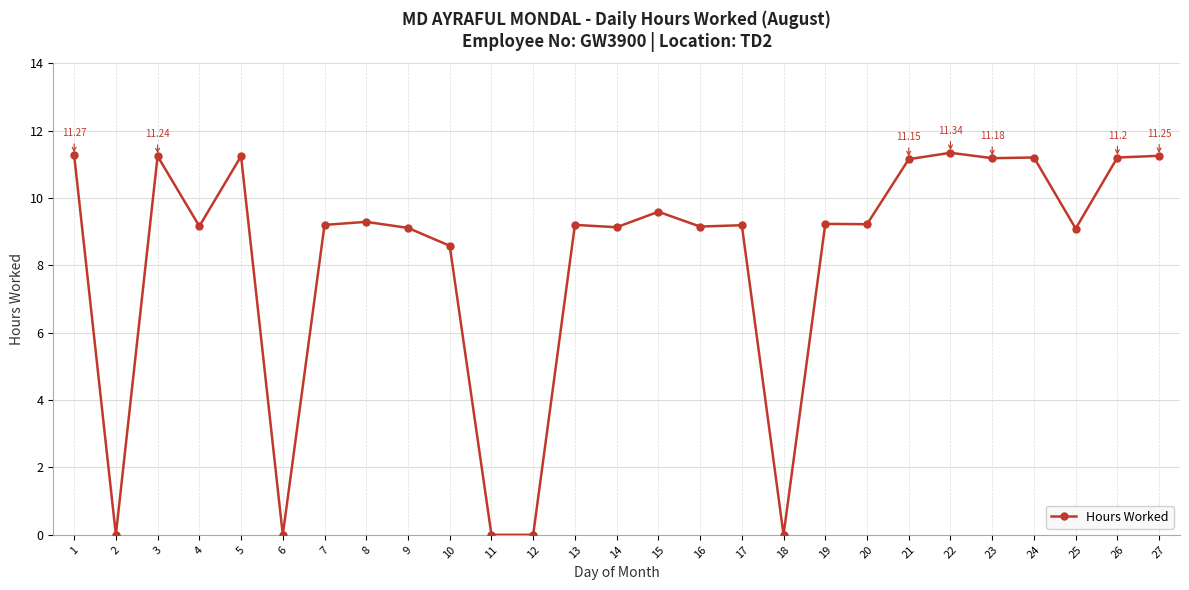

What is the greatest value displayed?

11.3